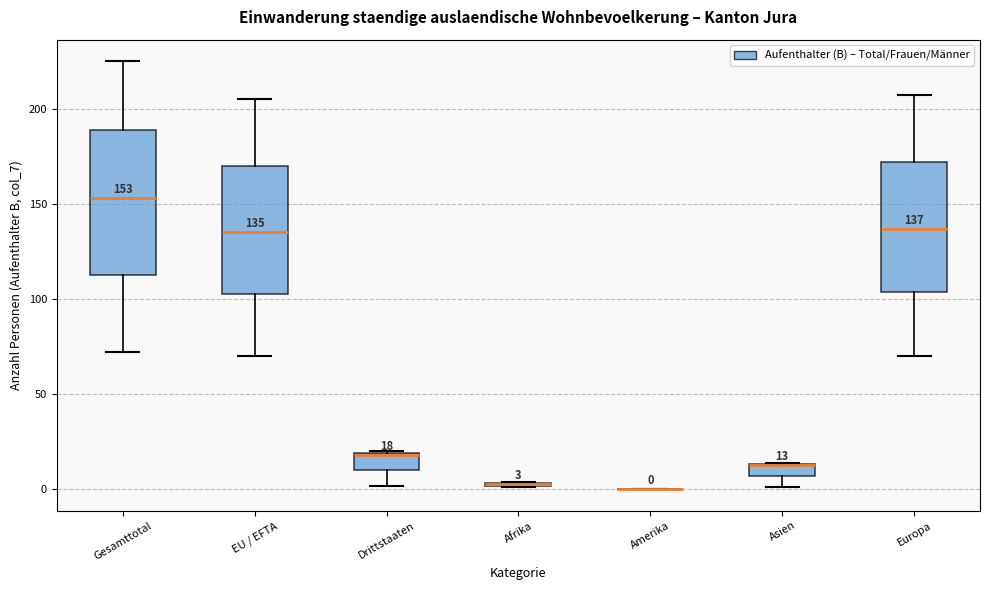

Comparing the boxes themselves (not the whiskers), which one is the tallest?

Gesamttotal